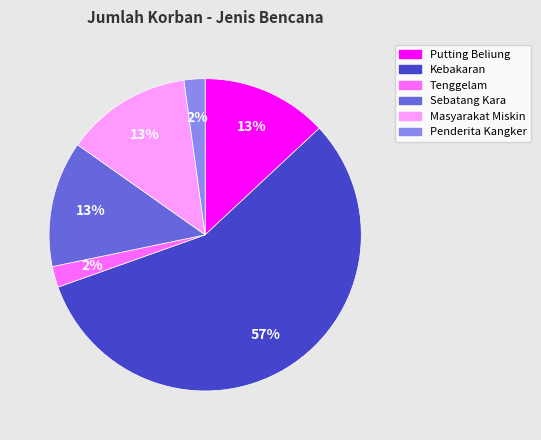

To the nearest percent, what portion does Masyarakat Miskin represent?

13%